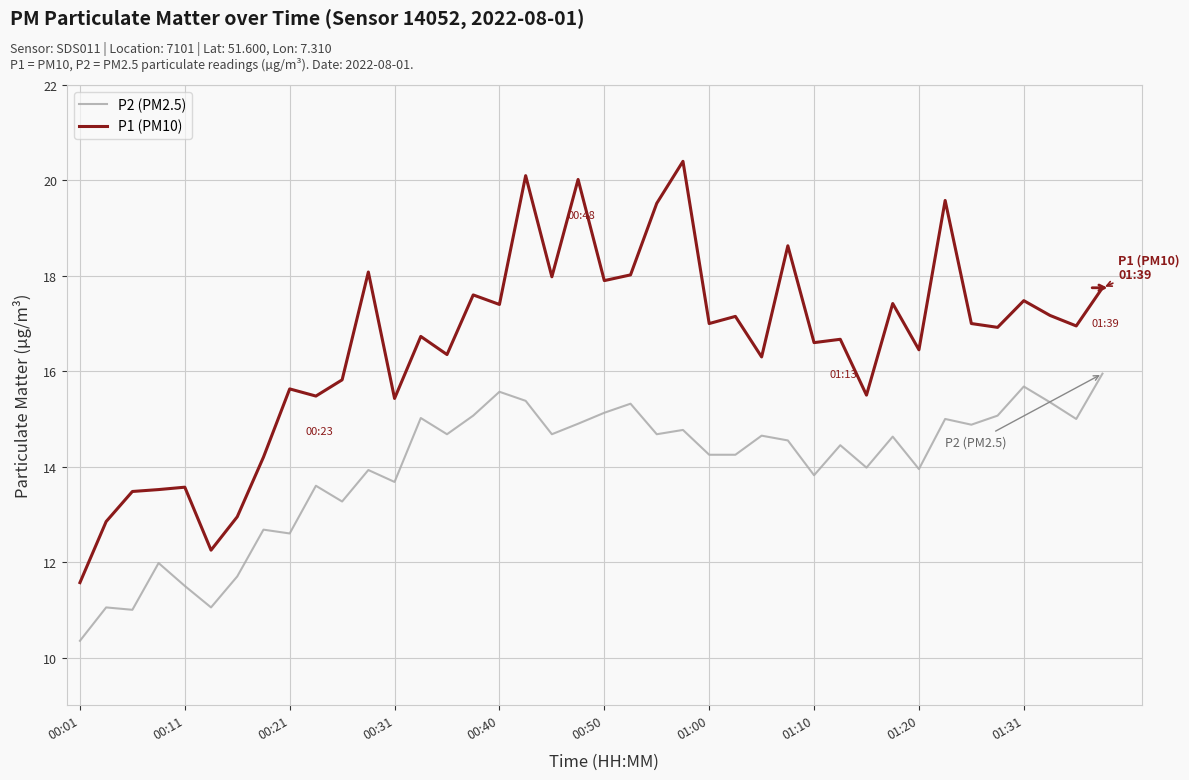

Which series has the widest spread of values?

P1 (PM10)